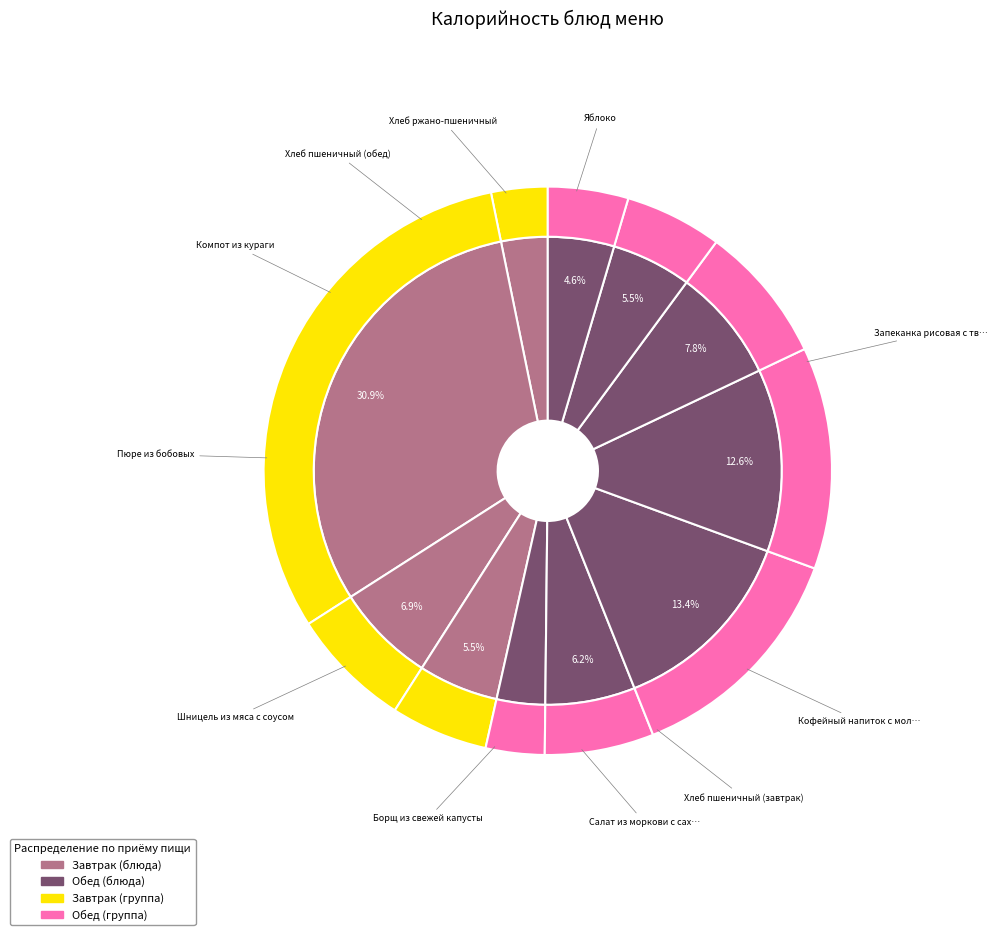

To the nearest percent, what portion does Хлеб пшеничный (завтрак) represent?

6%